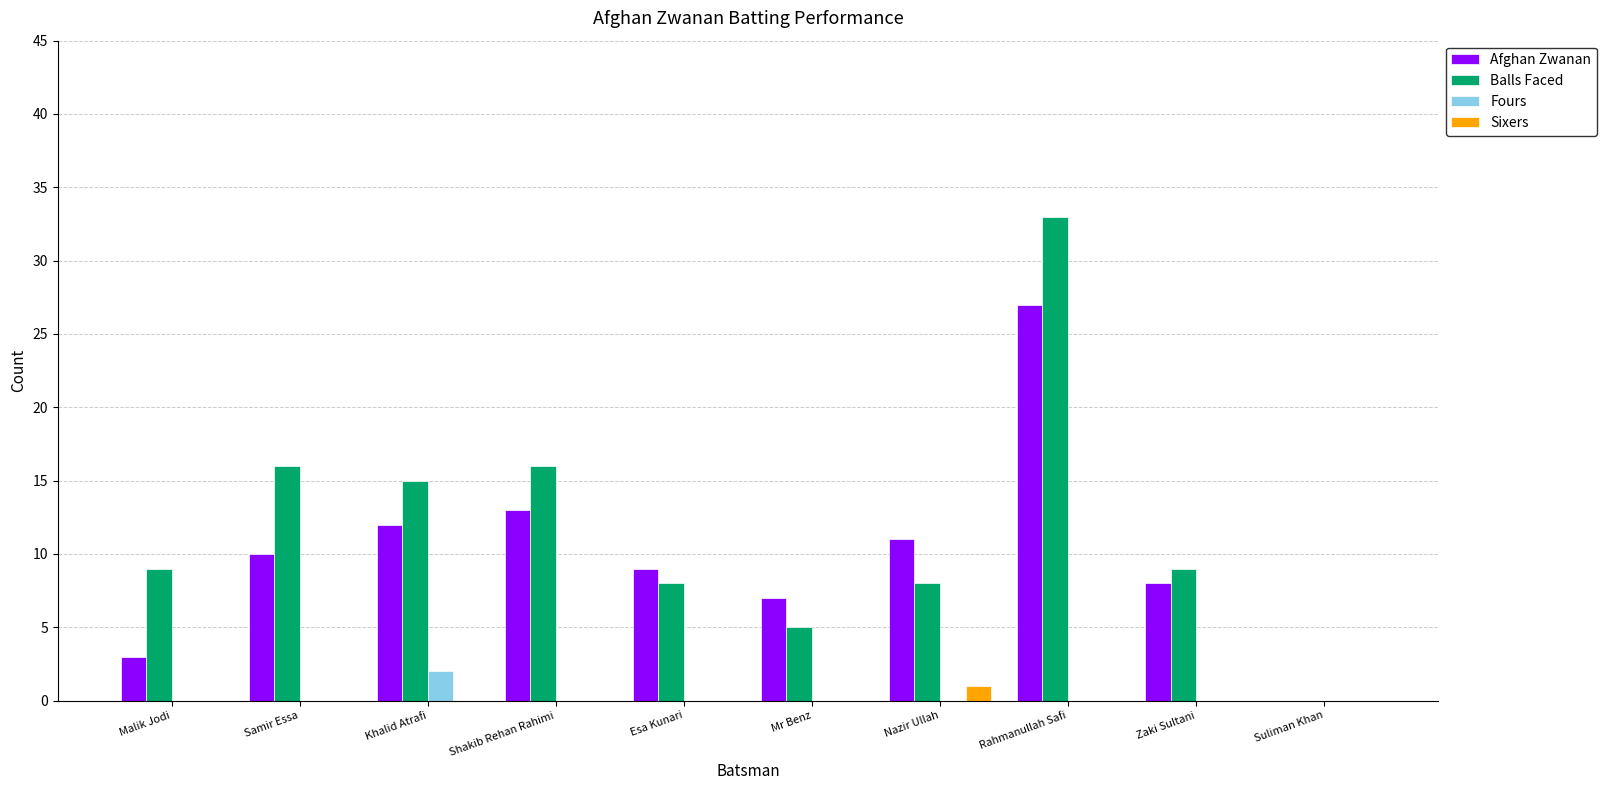

What are all the series names shown in the legend?

Afghan Zwanan, Balls Faced, Fours, Sixers